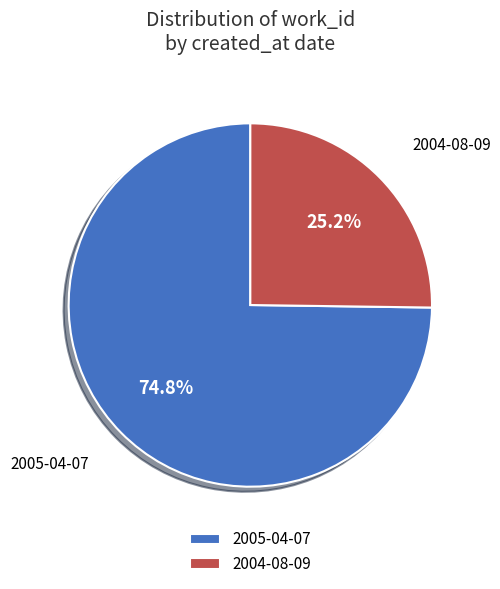

What percentage is the 2005-04-07 slice, to the nearest percent?

75%